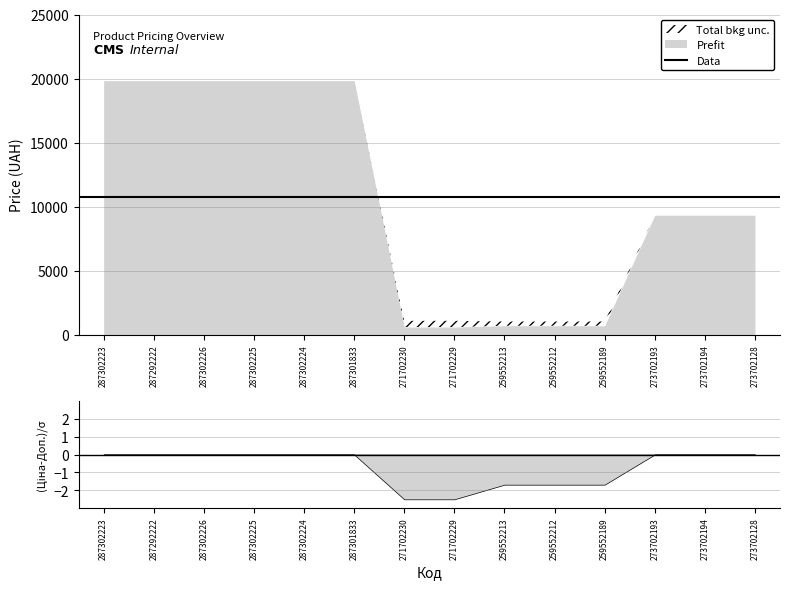

At which category does the chart reach its peak across all series?

287302223